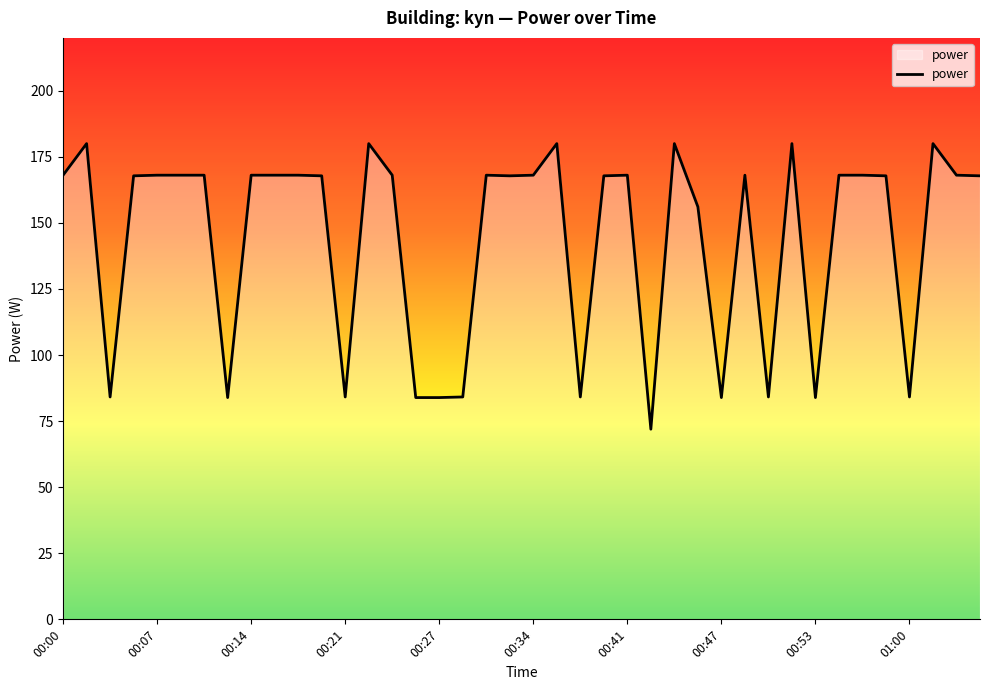

What is the average value?

144.0